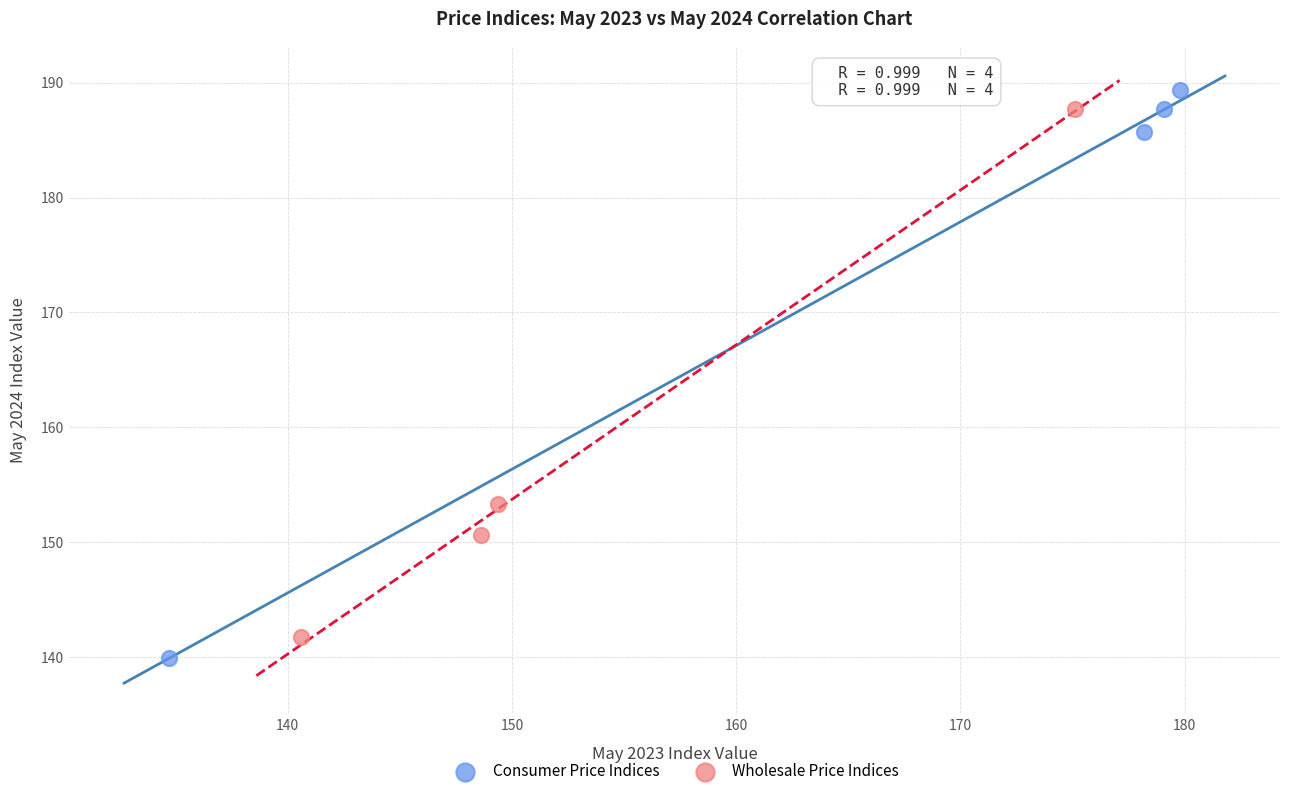

Which series contains the highest Y value?

Consumer Price Indices